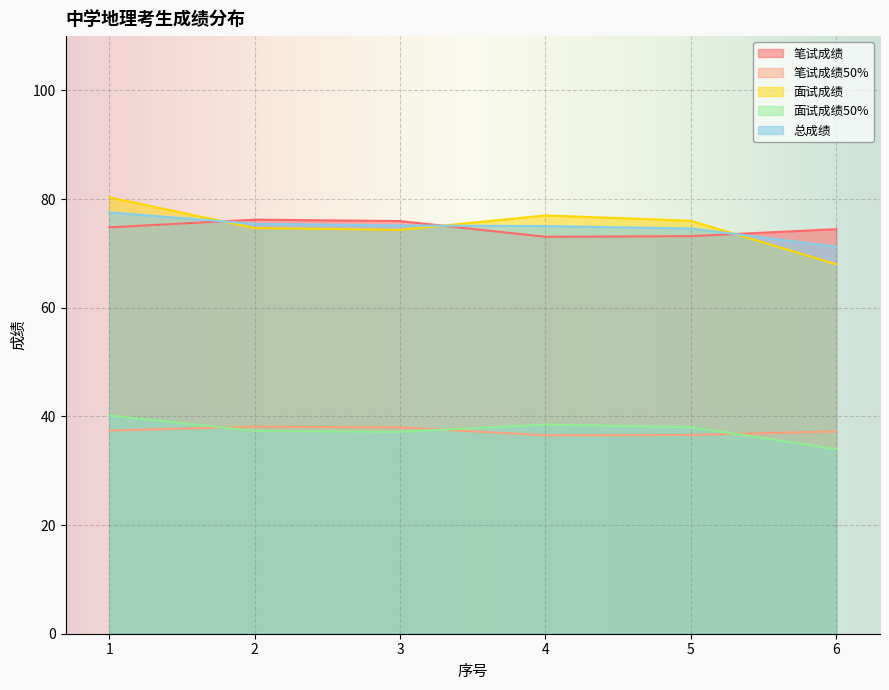

What is the difference between the 面试成绩 values at 4 and 6?

9.0